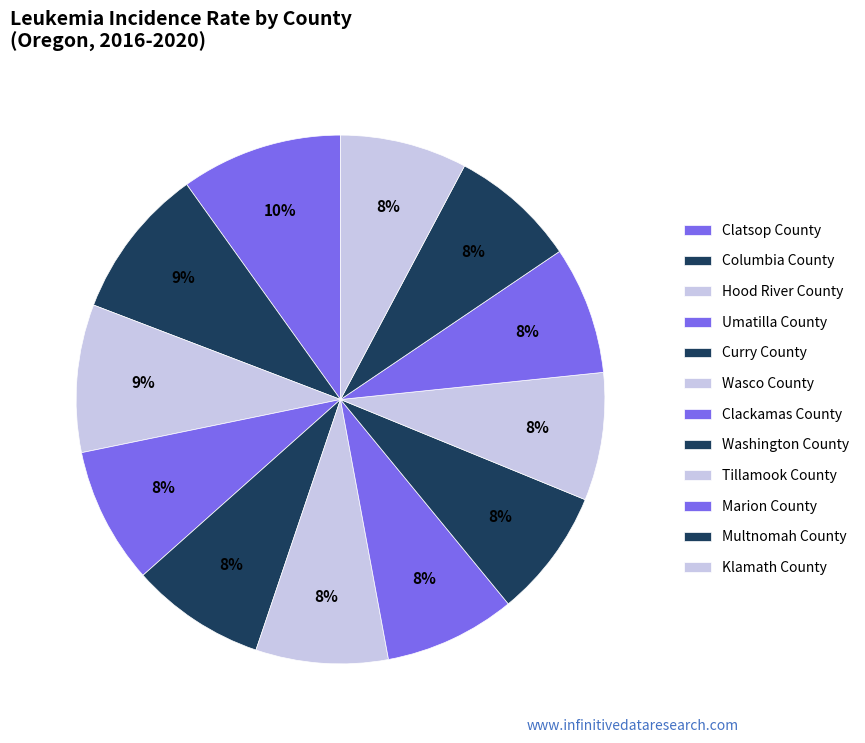

What is the smallest slice in the pie chart?

Multnomah County